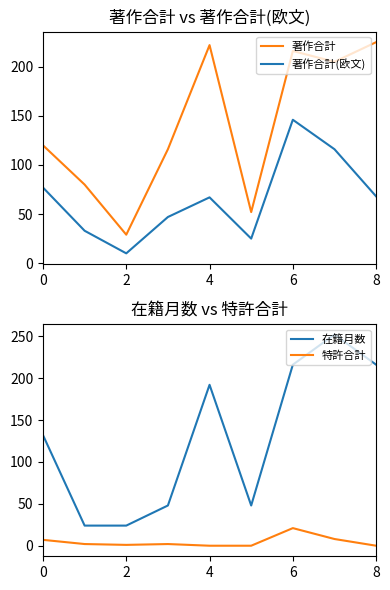

What is the label of the 9th point from the left?

8